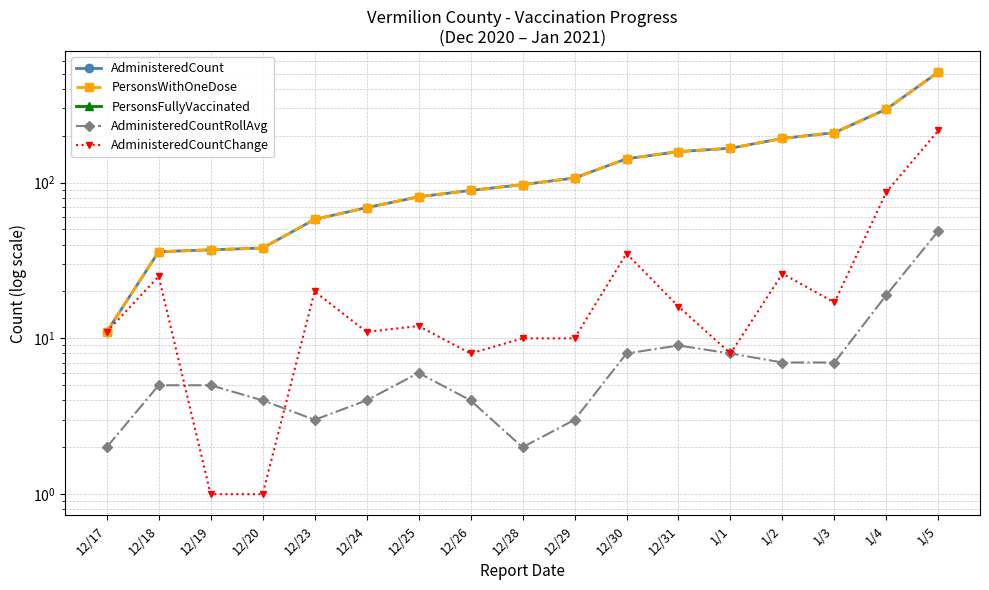

Is the value of AdministeredCount at 12/24 greater than the value of PersonsWithOneDose at 12/19?

Yes